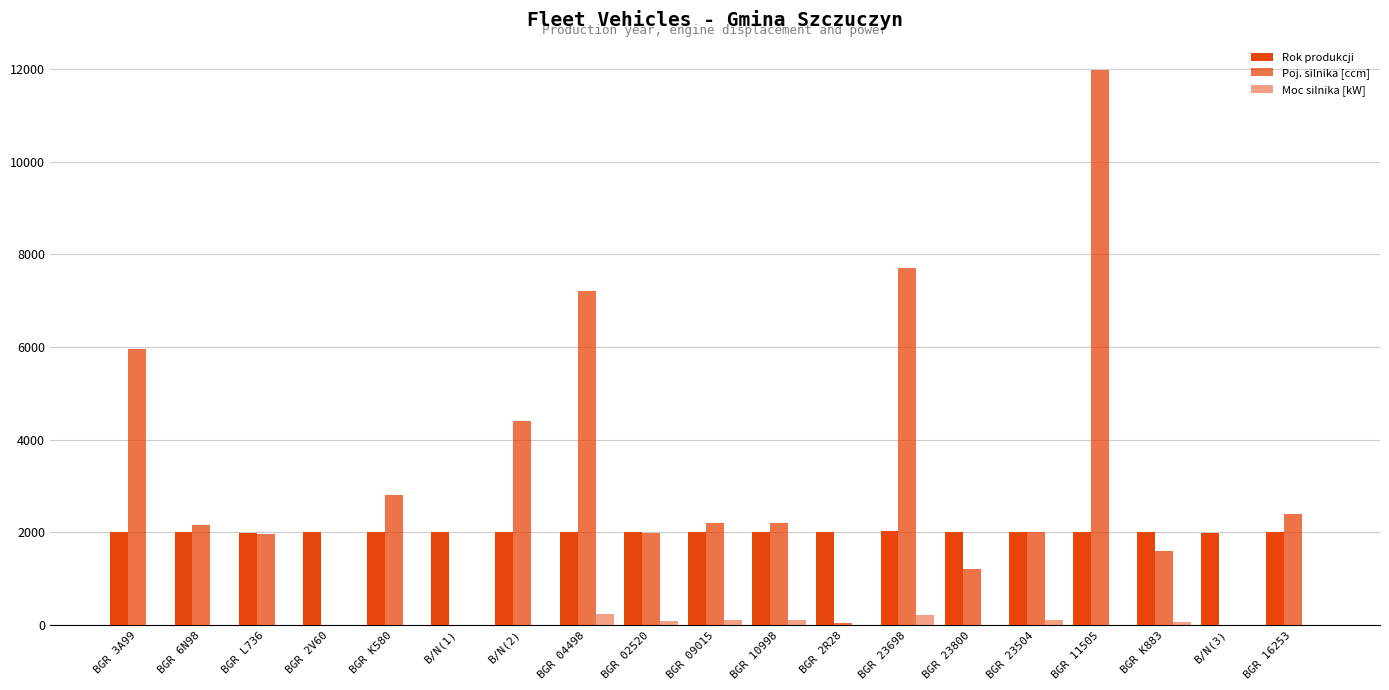

Are the bars grouped side by side (vs. stacked)?

Yes